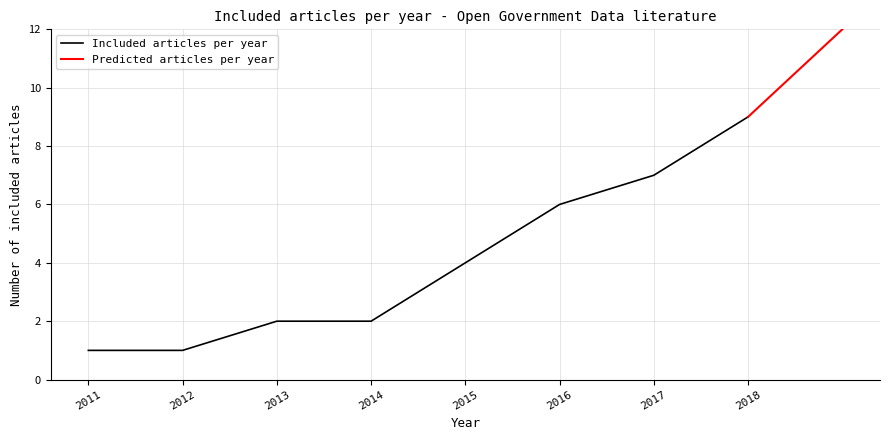

Is it true that Included articles per year equals 2 at 2013?

True